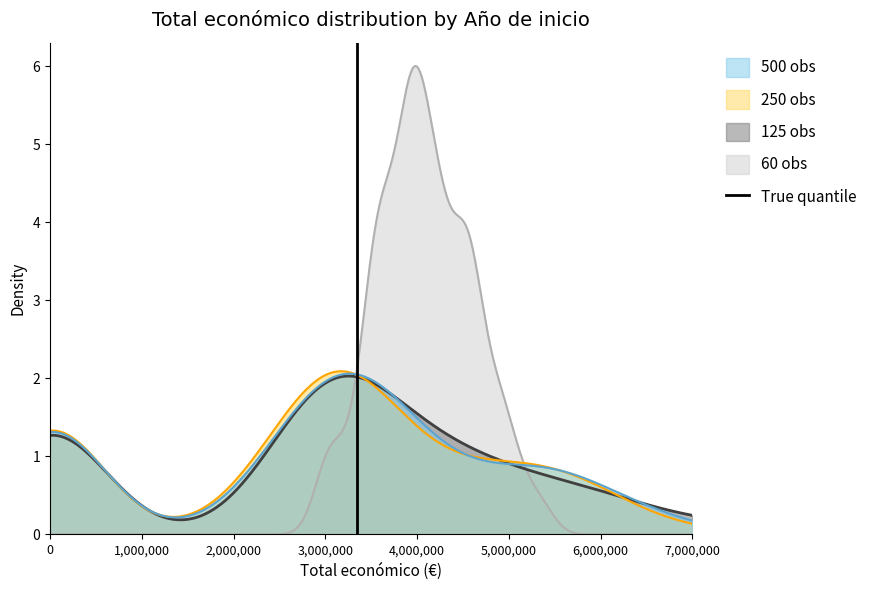

Count the values in the range 0 to 1.

2